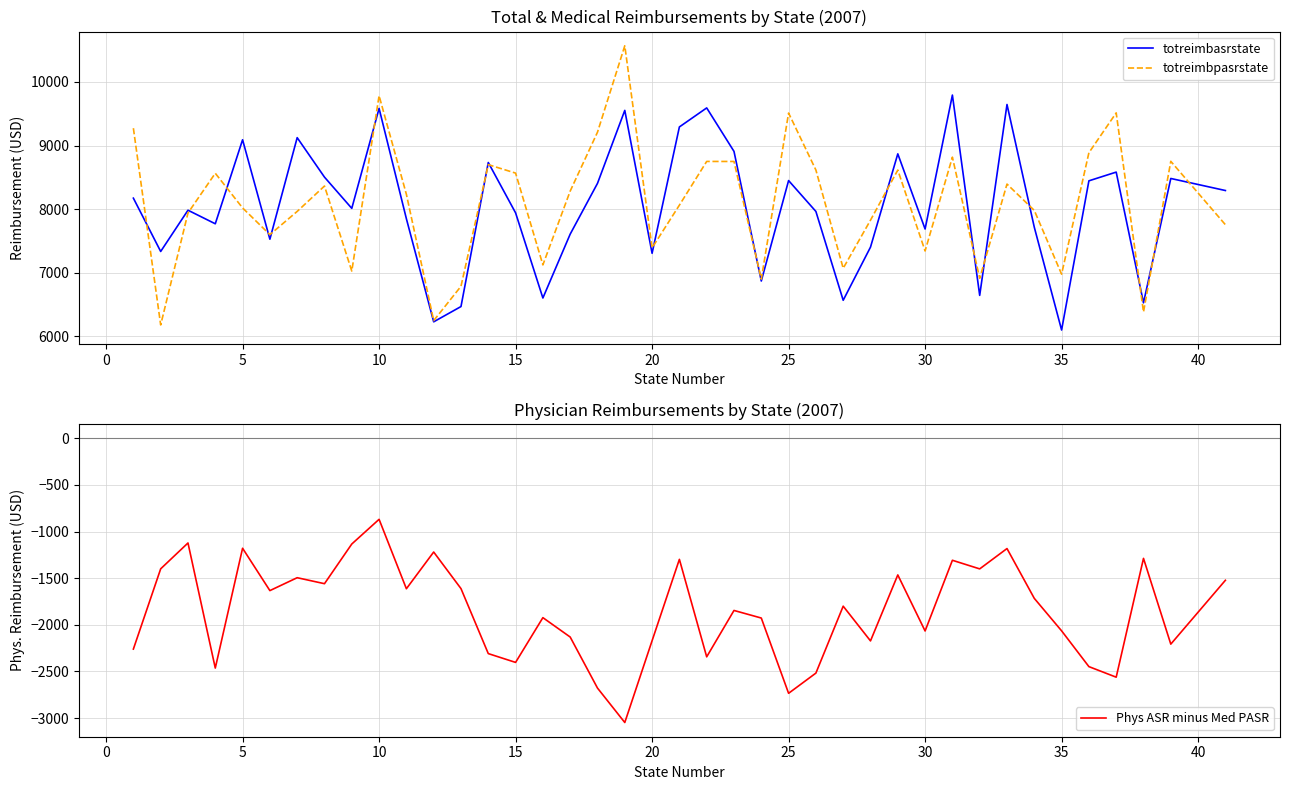

What is the lowest value of the totreimbpasrstate series?

6181.9